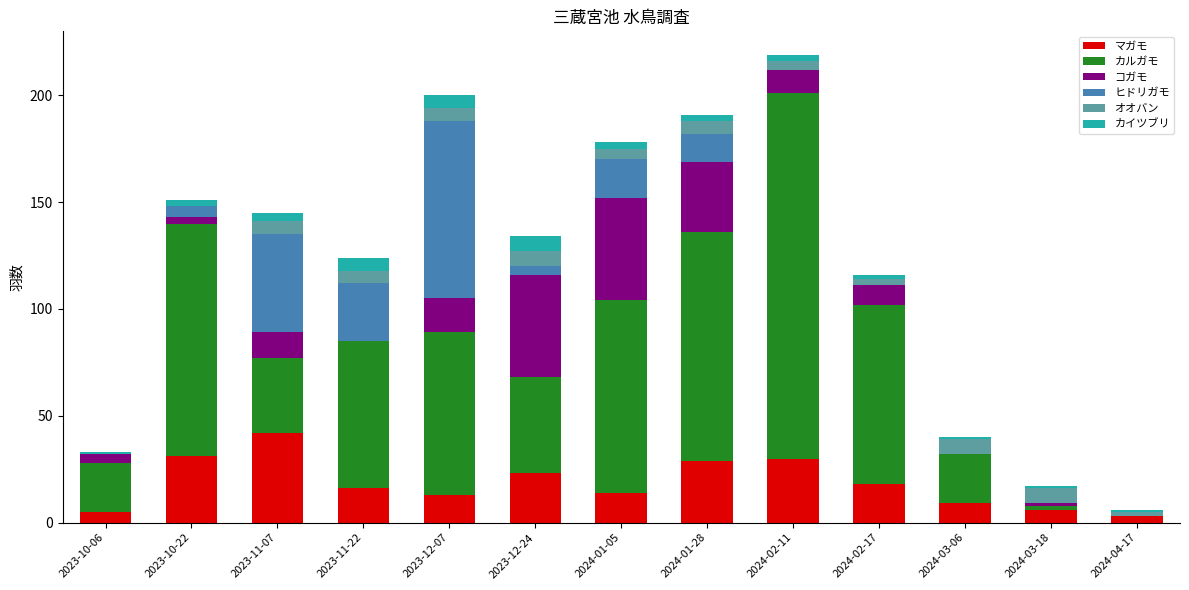

The value of マガモ at 2024-03-06 is 9. True or false?

True